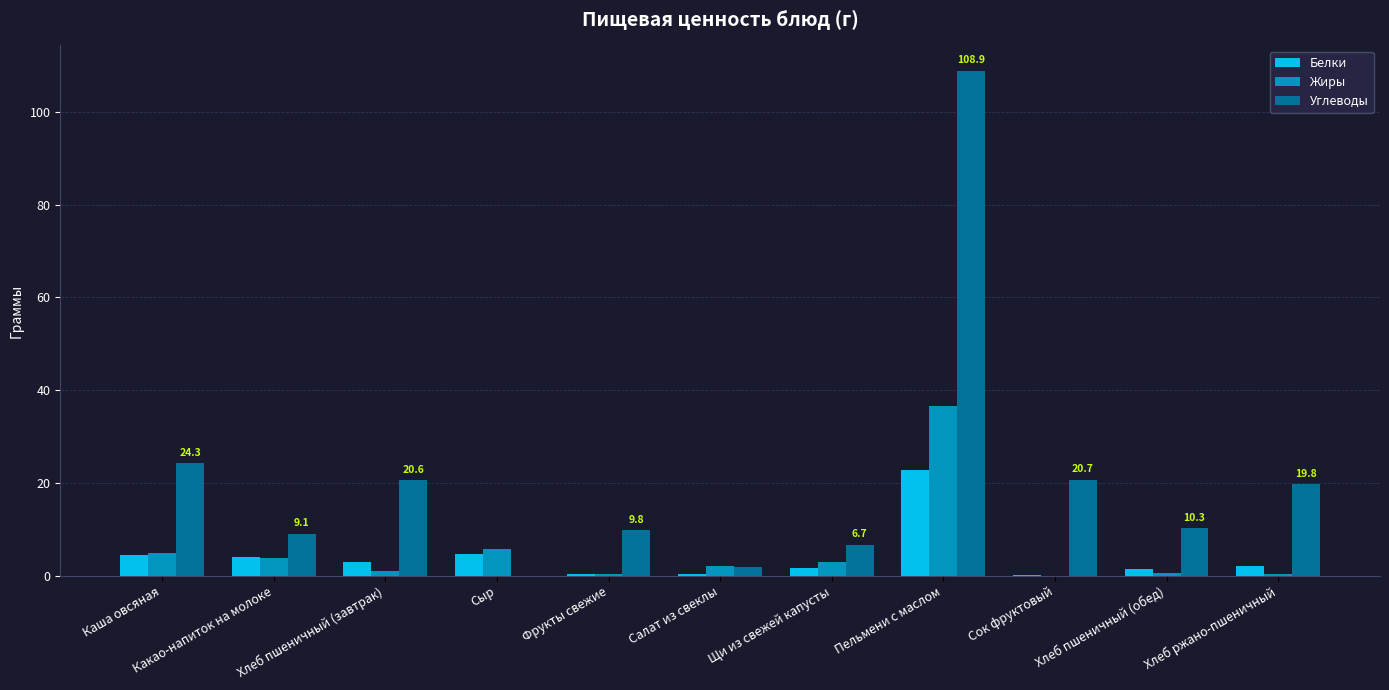

The value of Жиры at Пельмени с маслом is 36.6. True or false?

True